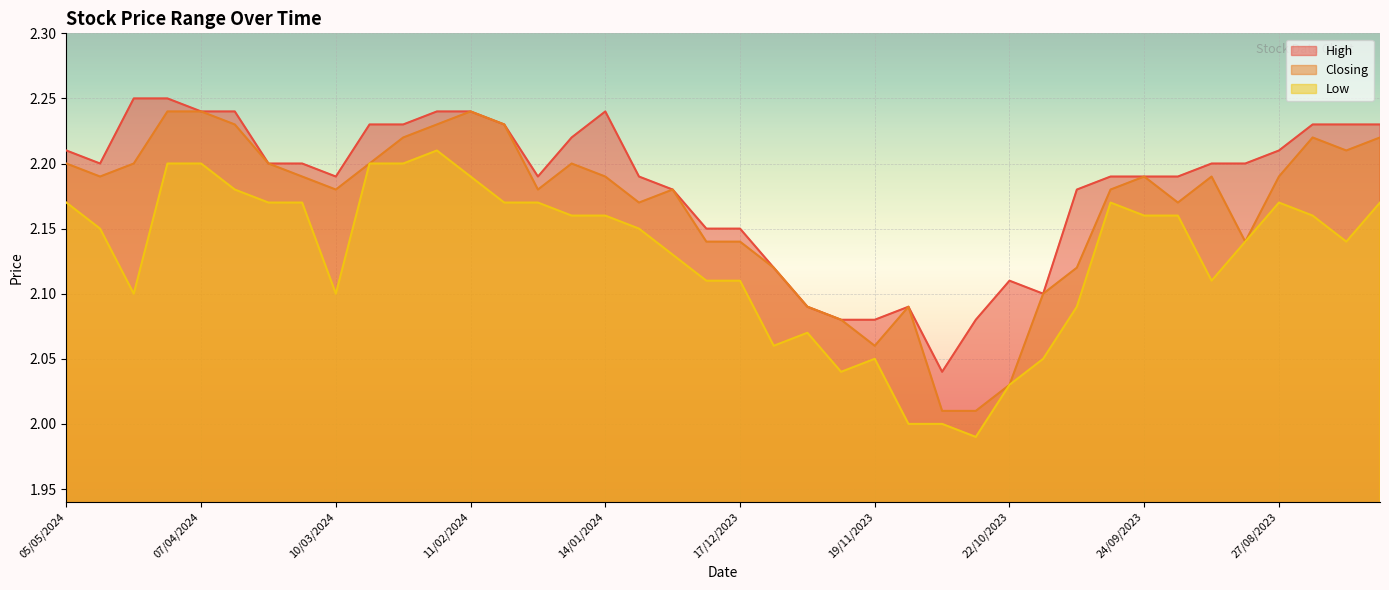

Reading left to right, list all the values displayed in this chart.

High: 2.2	2.2	2.2	2.2	2.2	2.2	2.2	2.2	2.2	2.2	2.2	2.2	2.2	2.2	2.2	2.2	2.2	2.2	2.2	2.1	2.1	2.1	2.1	2.1	2.1	2.1	2.0	2.1	2.1	2.1	2.2	2.2	2.2	2.2	2.2	2.2	2.2	2.2	2.2	2.2
Closing: 2.2	2.2	2.2	2.2	2.2	2.2	2.2	2.2	2.2	2.2	2.2	2.2	2.2	2.2	2.2	2.2	2.2	2.2	2.2	2.1	2.1	2.1	2.1	2.1	2.1	2.1	2.0	2.0	2.0	2.1	2.1	2.2	2.2	2.2	2.2	2.1	2.2	2.2	2.2	2.2
Low: 2.2	2.1	2.1	2.2	2.2	2.2	2.2	2.2	2.1	2.2	2.2	2.2	2.2	2.2	2.2	2.2	2.2	2.1	2.1	2.1	2.1	2.1	2.1	2.0	2.0	2.0	2.0	2.0	2.0	2.0	2.1	2.2	2.2	2.2	2.1	2.1	2.2	2.2	2.1	2.2